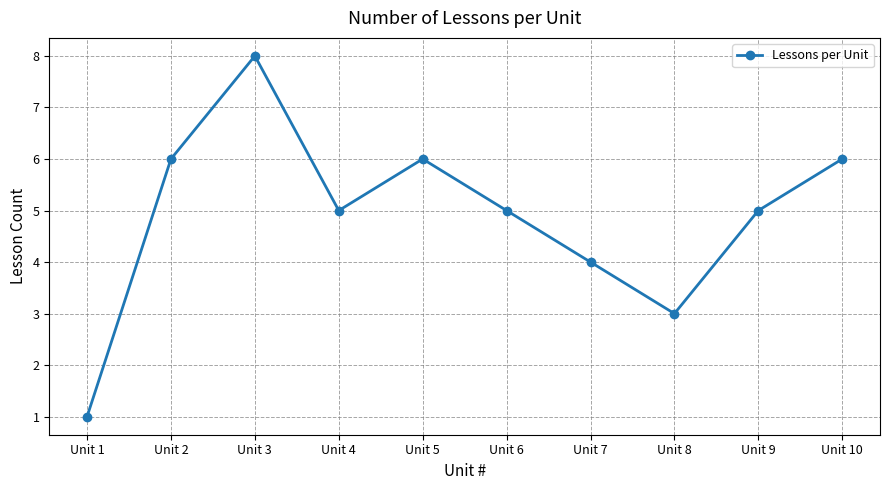

At which category does the chart reach its minimum across all series?

Unit 1